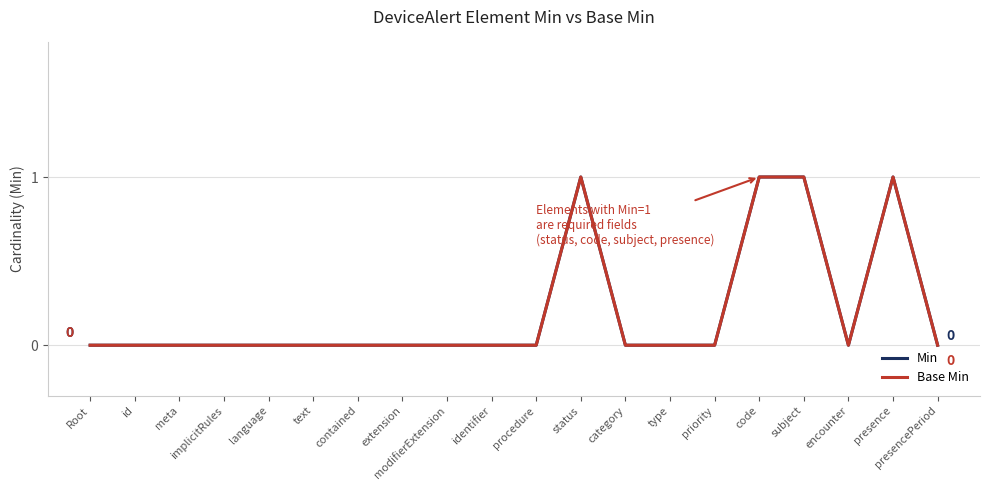

How many interior local peaks does the Base Min series have?

2